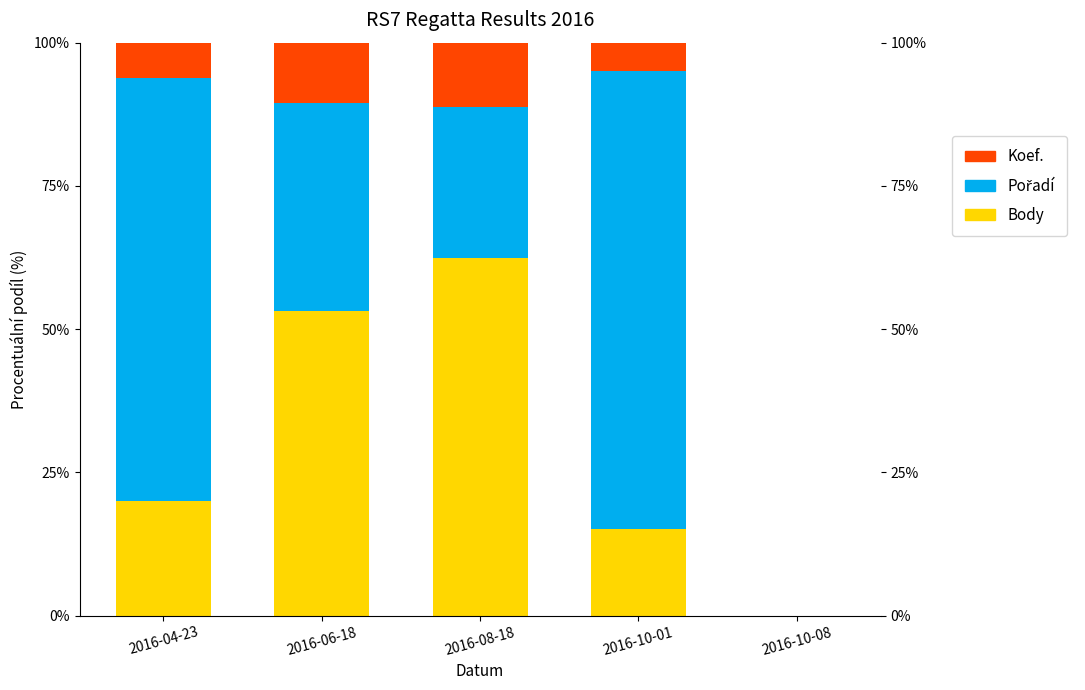

Between 2016-08-18 and 2016-10-08, which series saw the biggest shift?

Body